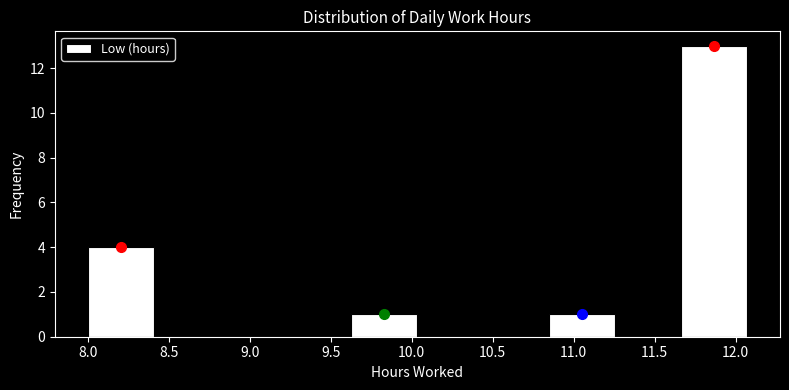

Reading left to right, list every bar in this chart as the range it spans on the x-axis followed by its height. Neither the bar edges nor the heights are printed on the chart, so give them approximately, as read against the axes.

8.00 to 8.40: 4
8.40 to 8.80: 0
8.80 to 9.20: 0
9.20 to 9.65: 0
9.65 to 10.05: 1
10.05 to 10.45: 0
10.45 to 10.85: 0
10.85 to 11.25: 1
11.25 to 11.65: 0
11.65 to 12.05: 13